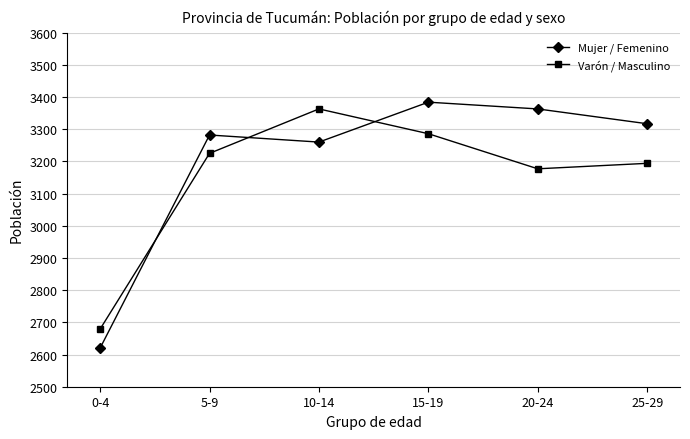

What is the label of the 6th point from the right?

0-4